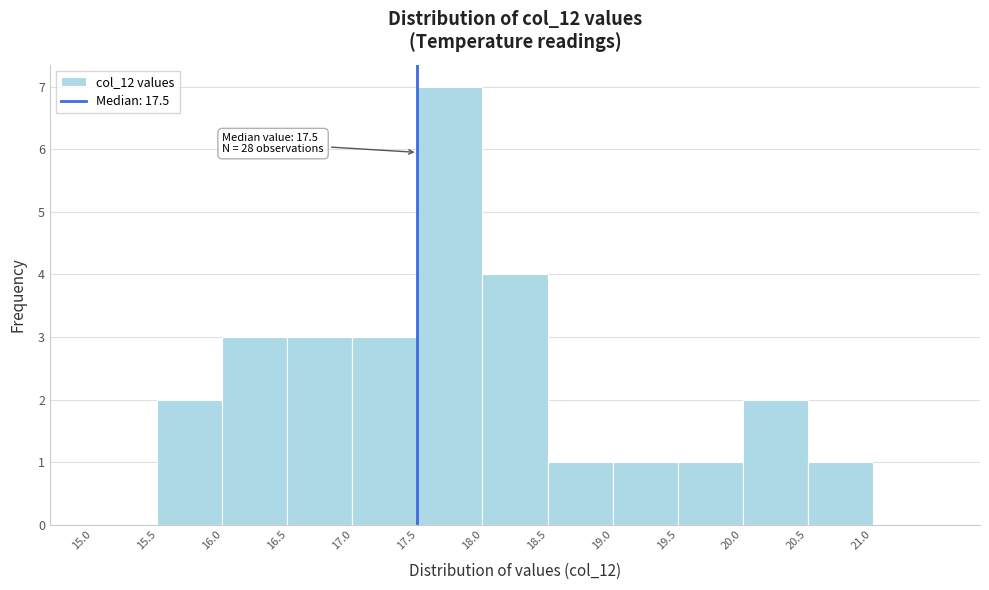

Which range on the x-axis has the tallest bar?

17.5 to 18.0